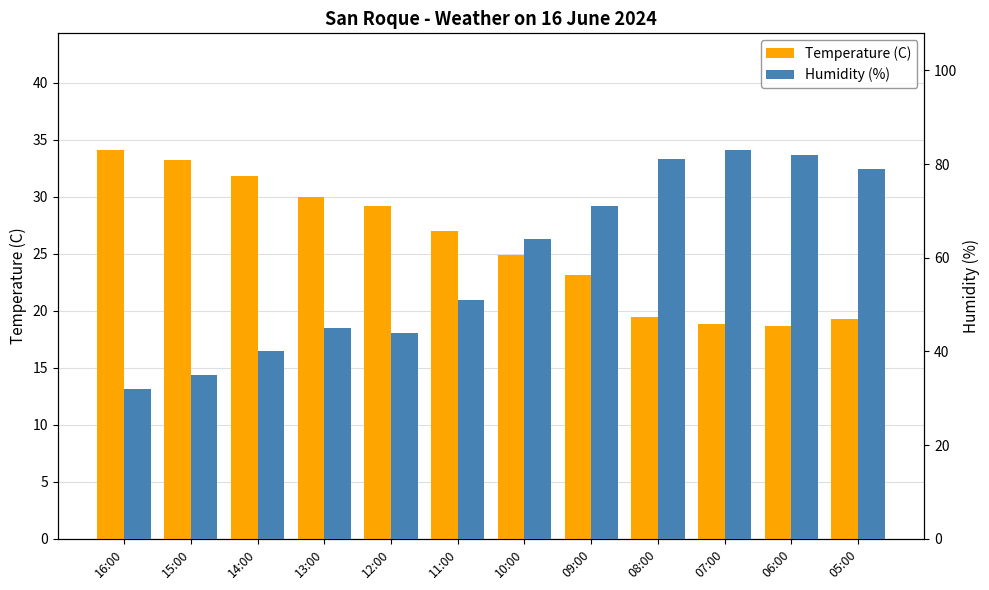

List the labels in order of Temperature (C) value, largest first.

16:00, 15:00, 14:00, 13:00, 12:00, 11:00, 10:00, 09:00, 08:00, 05:00, 07:00, 06:00